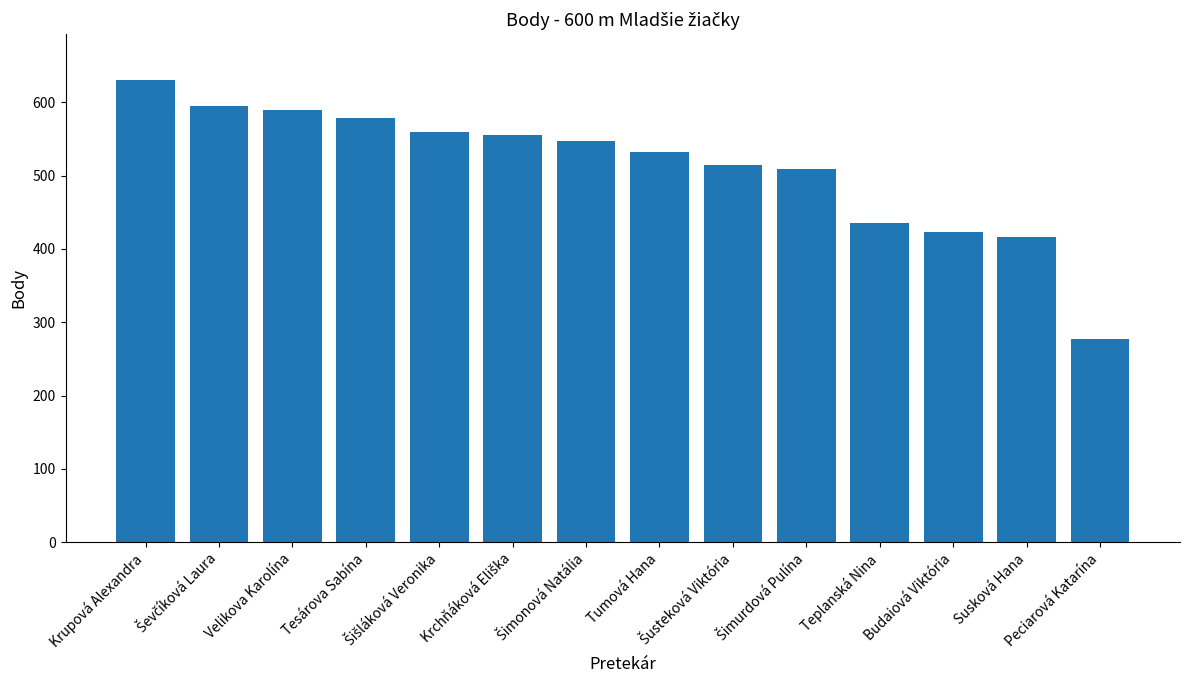

How many data points are less than 548?

7